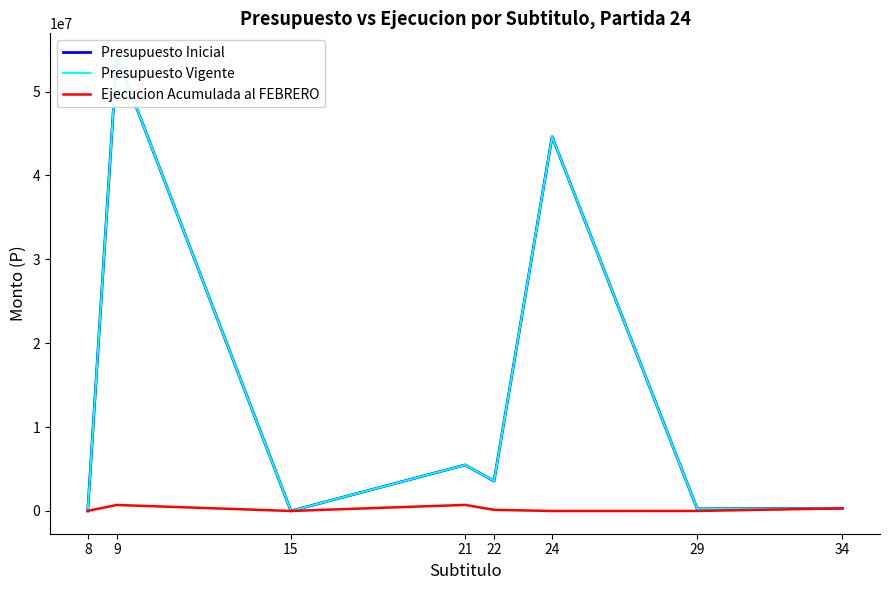

Where is the first local minimum for Ejecucion Acumulada al FEBRERO?

15